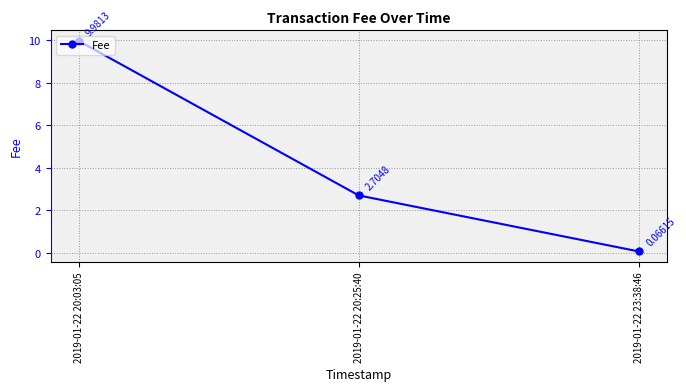

Rank the categories by value from lowest to highest.

2019-01-22 23:38:46, 2019-01-22 20:25:40, 2019-01-22 20:03:05